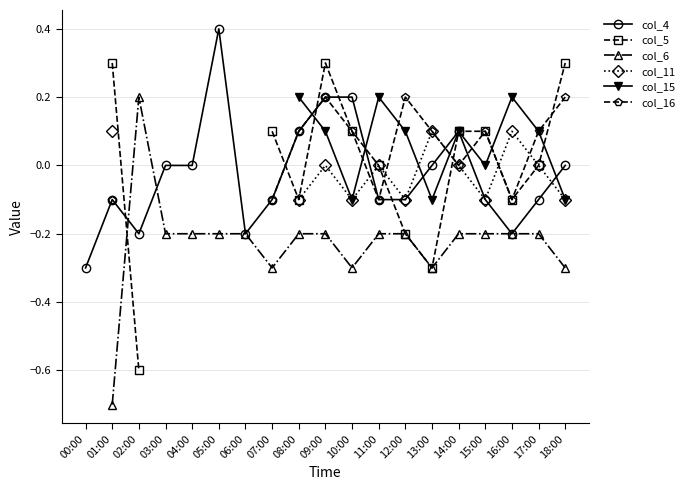

At which category is the sum across all series the highest?

09:00